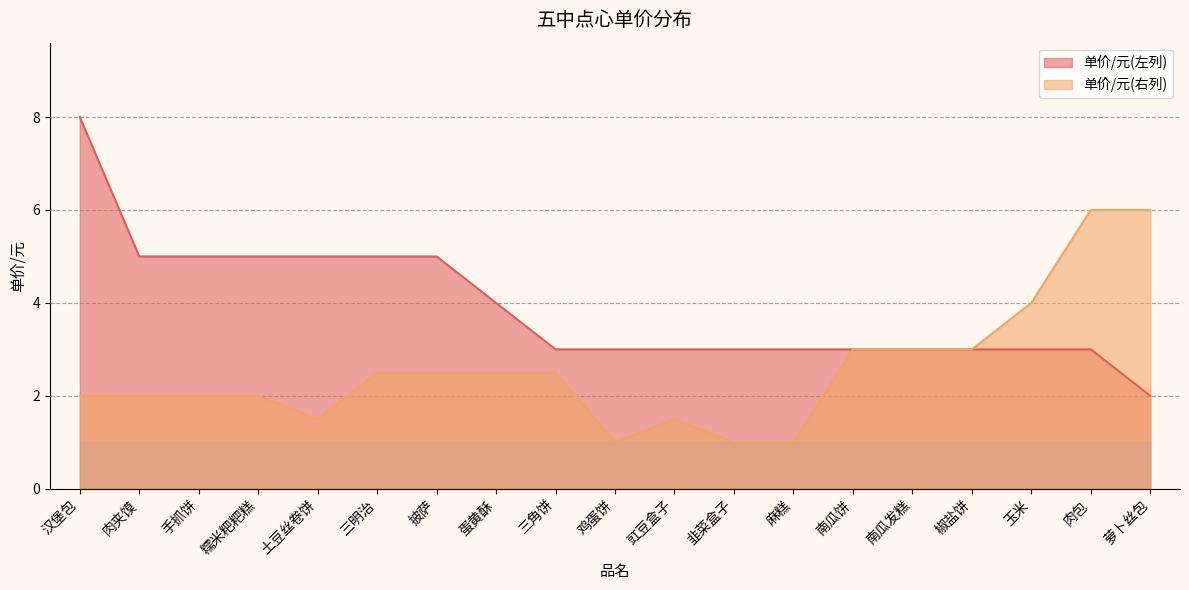

Reading right to left, what are all the values shown in this chart?

单价/元(左): 萝卜丝包=2.0	肉包=3.0	玉米=3.0	椒盐饼=3.0	南瓜发糕=3.0	南瓜饼=3.0	麻糕=3.0	韭菜盒子=3.0	豇豆盒子=3.0	鸡蛋饼=3.0	三角饼=3.0	蛋黄酥=4.0	披萨=5.0	三明治=5.0	土豆丝卷饼=5.0	糯米粑粑糕=5.0	手抓饼=5.0	肉夹馍=5.0	汉堡包=8.0
单价/元(右): 萝卜丝包=6.0	肉包=6.0	玉米=4.0	椒盐饼=3.0	南瓜发糕=3.0	南瓜饼=3.0	麻糕=1.0	韭菜盒子=1.0	豇豆盒子=1.5	鸡蛋饼=1.0	三角饼=2.5	蛋黄酥=2.5	披萨=2.5	三明治=2.5	土豆丝卷饼=1.5	糯米粑粑糕=2.0	手抓饼=2.0	肉夹馍=2.0	汉堡包=2.0